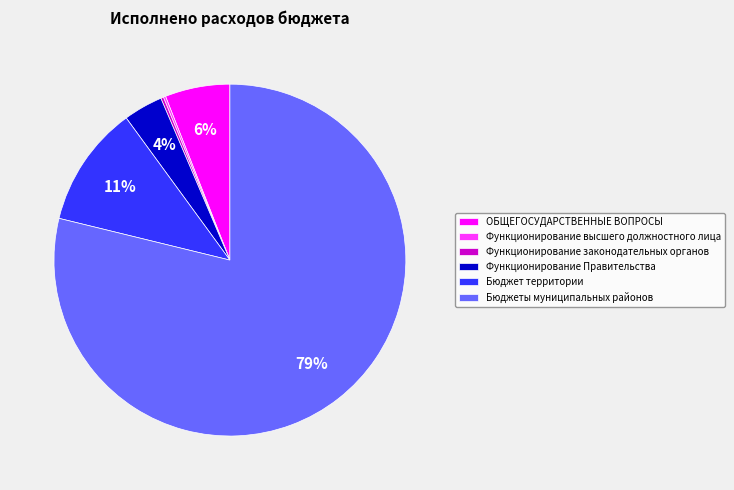

Is there a majority slice in this chart?

Yes